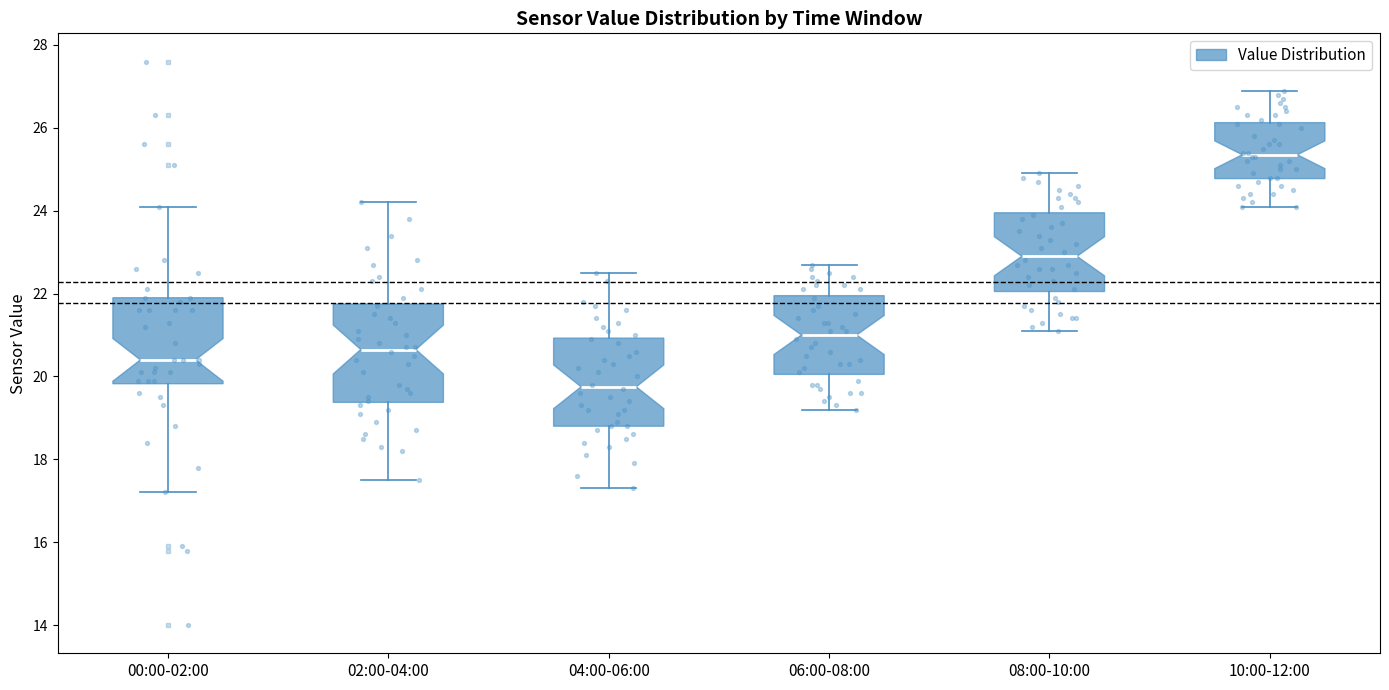

Reading left to right, transcribe this box plot: for each box, give where its median line is, the range the box spans, and where its two whiskers end, as read against the y-axis. The values are not printed on the chart, so give them approximately, as read against the axis.

00:00-02:00: median 20.4, box 19.8 to 22.0, whiskers 17.2 to 24.2
02:00-04:00: median 20.6, box 19.4 to 21.8, whiskers 17.6 to 24.2
04:00-06:00: median 19.8, box 18.8 to 21.0, whiskers 17.4 to 22.6
06:00-08:00: median 21.0, box 20.0 to 22.0, whiskers 19.2 to 22.8
08:00-10:00: median 23.0, box 22.0 to 24.0, whiskers 21.2 to 25.0
10:00-12:00: median 25.4, box 24.8 to 26.2, whiskers 24.2 to 27.0